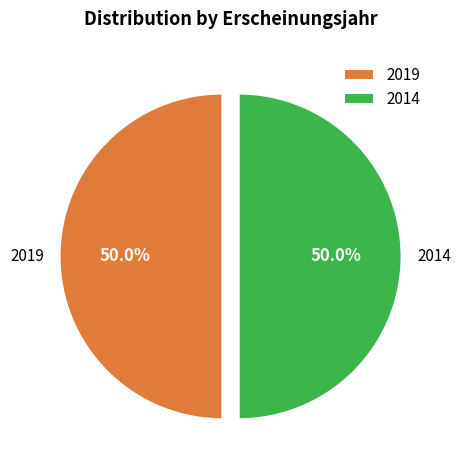

Count the number of slices in the pie.

2